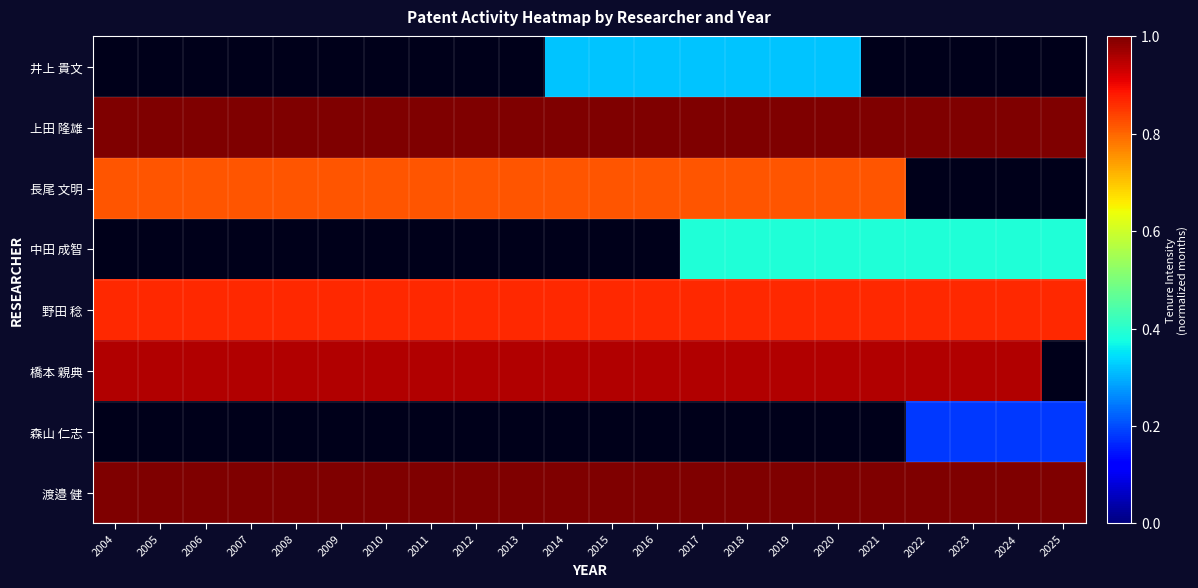

Which label corresponds to the smallest value in the chart?

2022